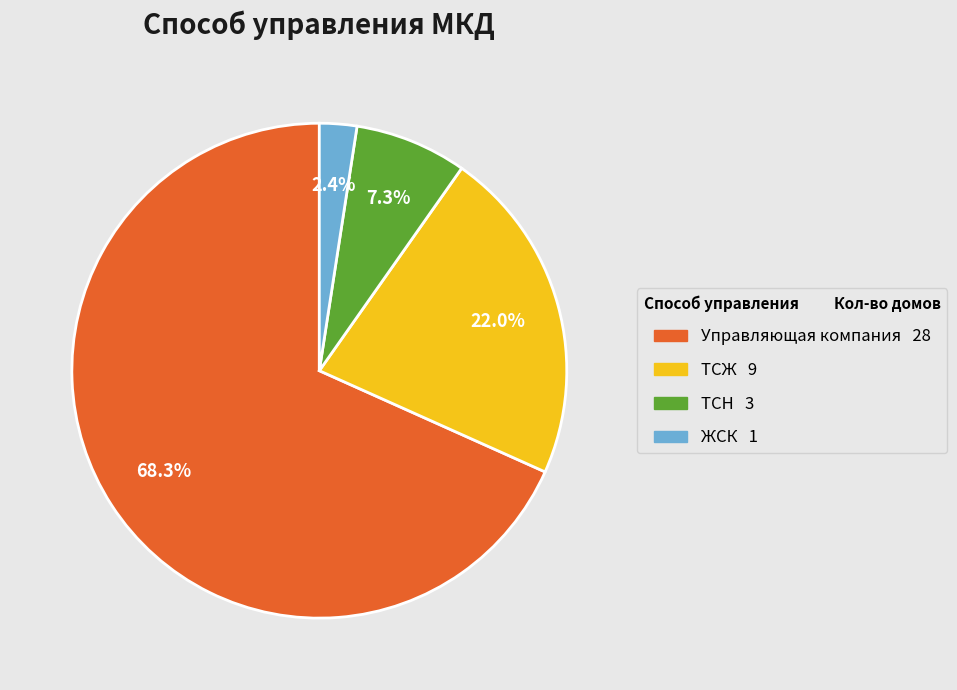

Which has a higher value, Управляющая компания or ТСН?

Управляющая компания